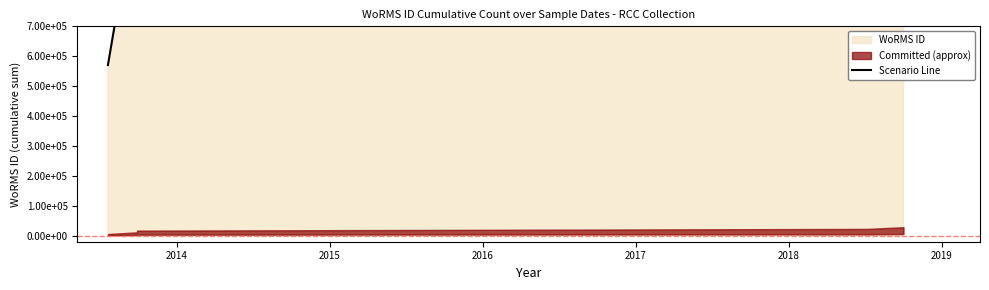

At which label is the value closest to 1711986?

2015